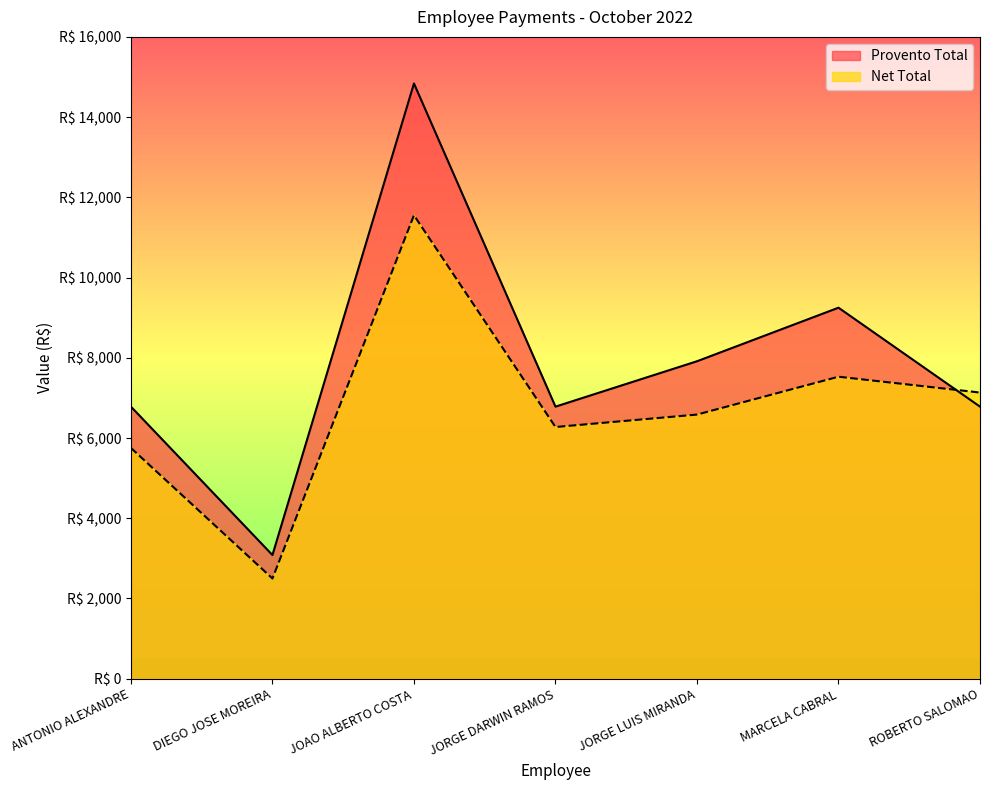

How many data points does each series have?

7